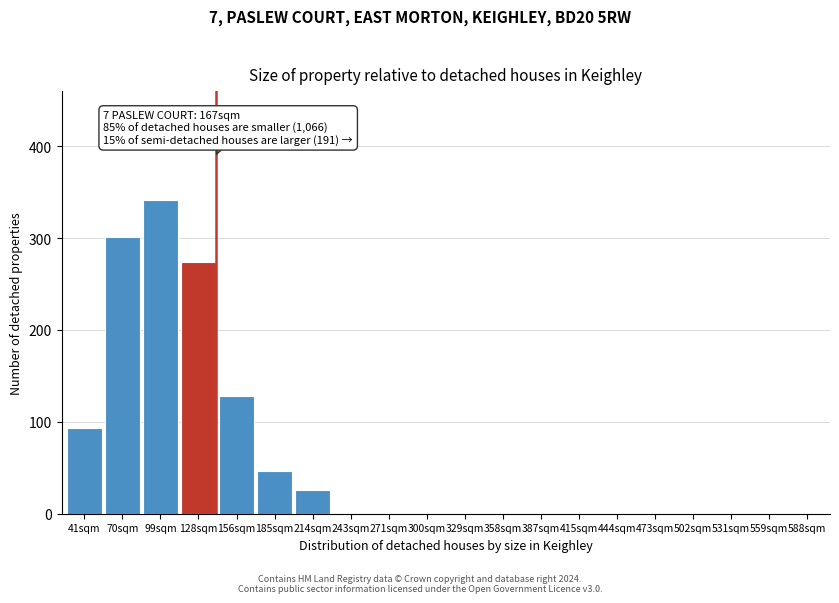

Reading right to left, transcribe all the data shown in this chart.

588sqm=0	559sqm=0	531sqm=0	502sqm=0	473sqm=0	444sqm=0	415sqm=0	387sqm=0	358sqm=0	329sqm=0	300sqm=0	271sqm=0	243sqm=0	214sqm=26	185sqm=46	156sqm=128	128sqm=274	99sqm=341	70sqm=301	41sqm=93